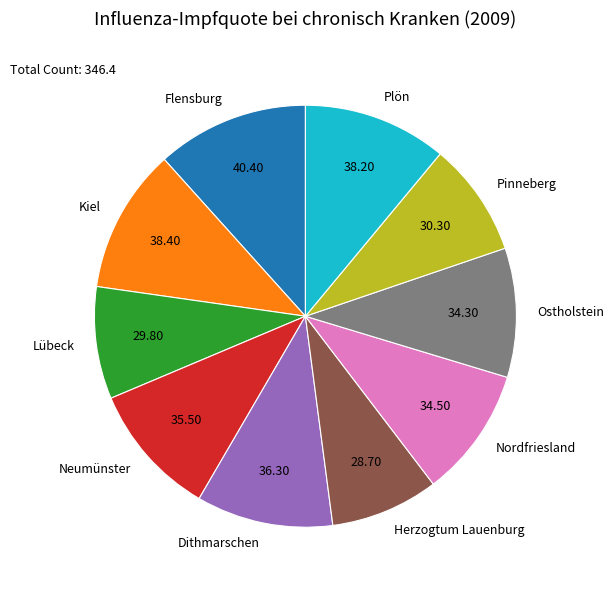

The Kiel slice represents 11% of the pie. True or false?

True